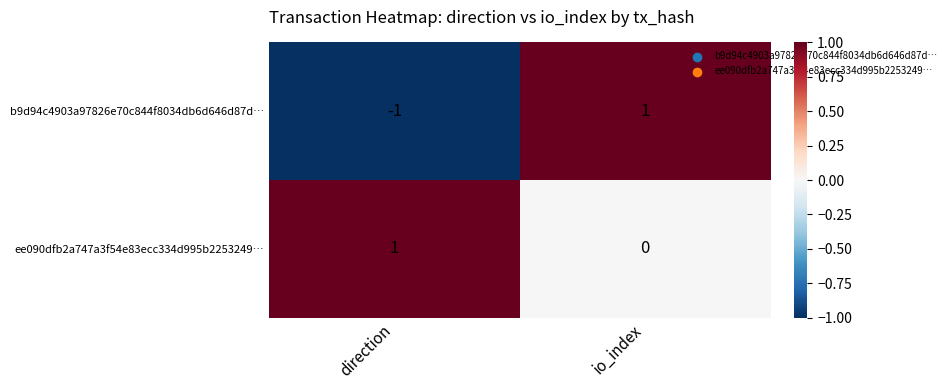

What is the total value across all series at io_index?

1